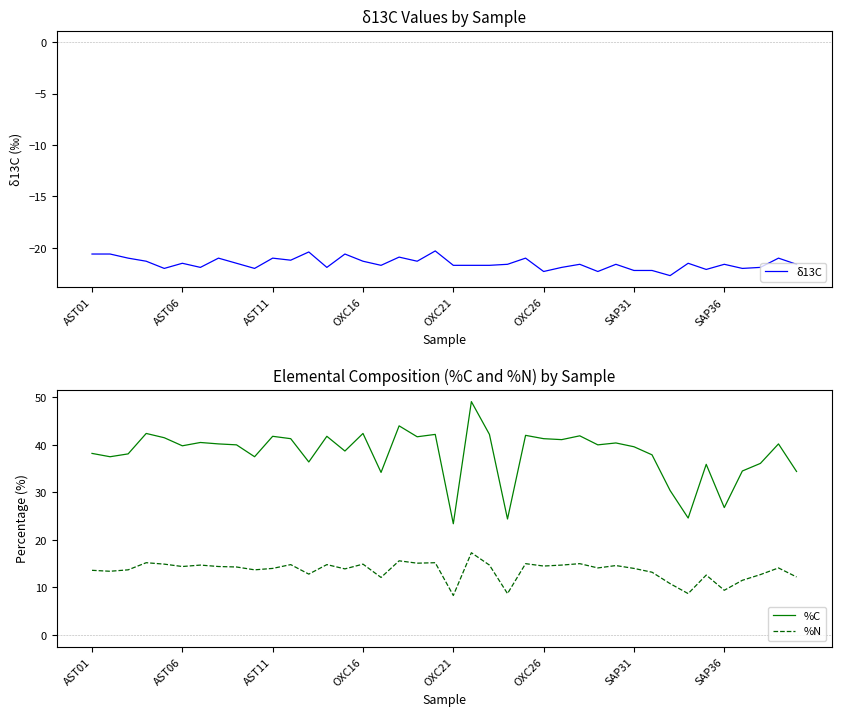

True or false: δ13C and %C cross at least once.

False